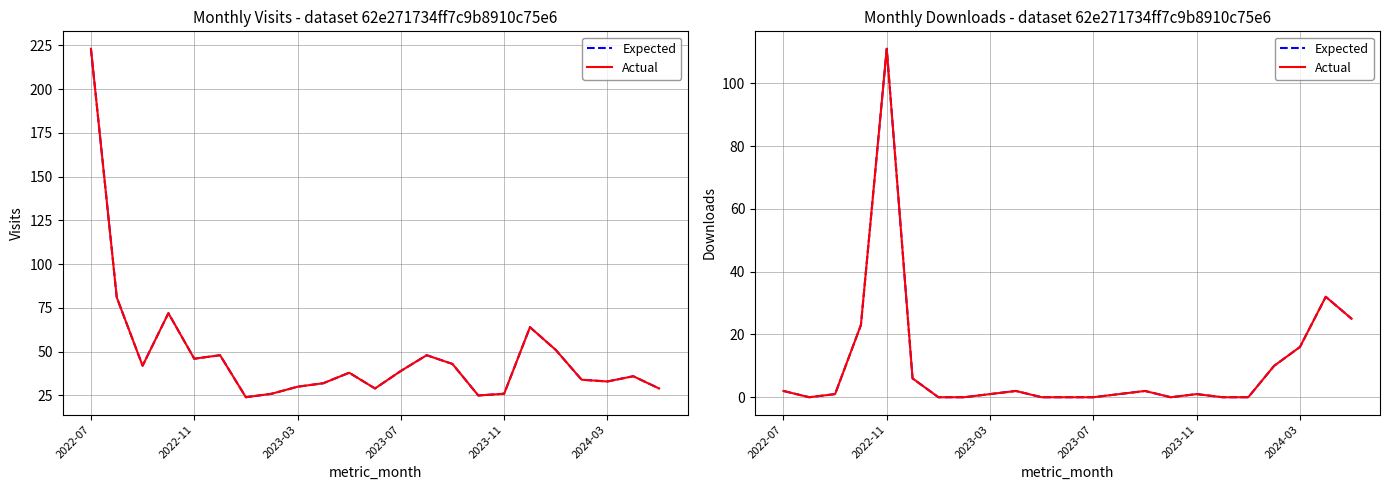

How many distinct data groups are displayed?

2